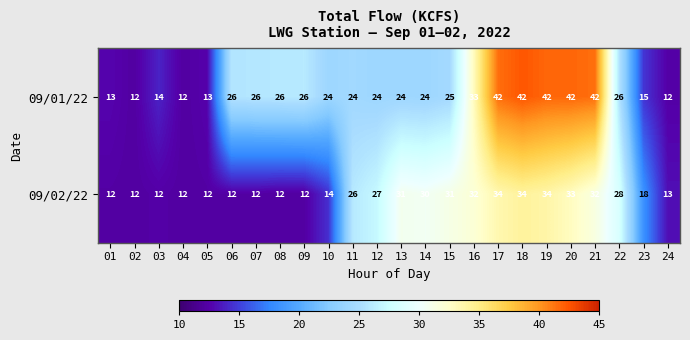

Which series changed the most between 03 and 22?

09/02/22